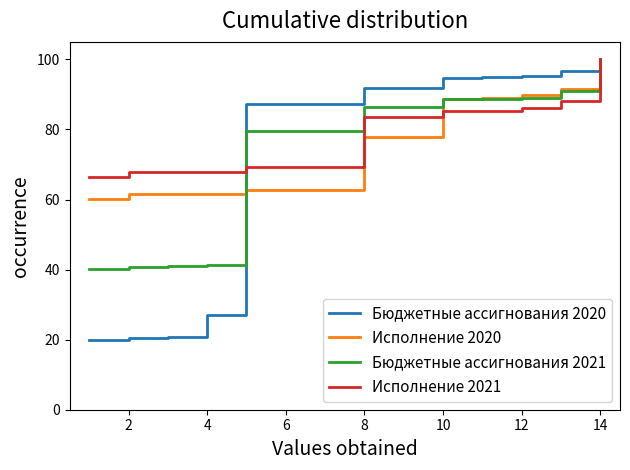

What is the difference between the second highest and second lowest values in the Исполнение 2021 series?

20.2